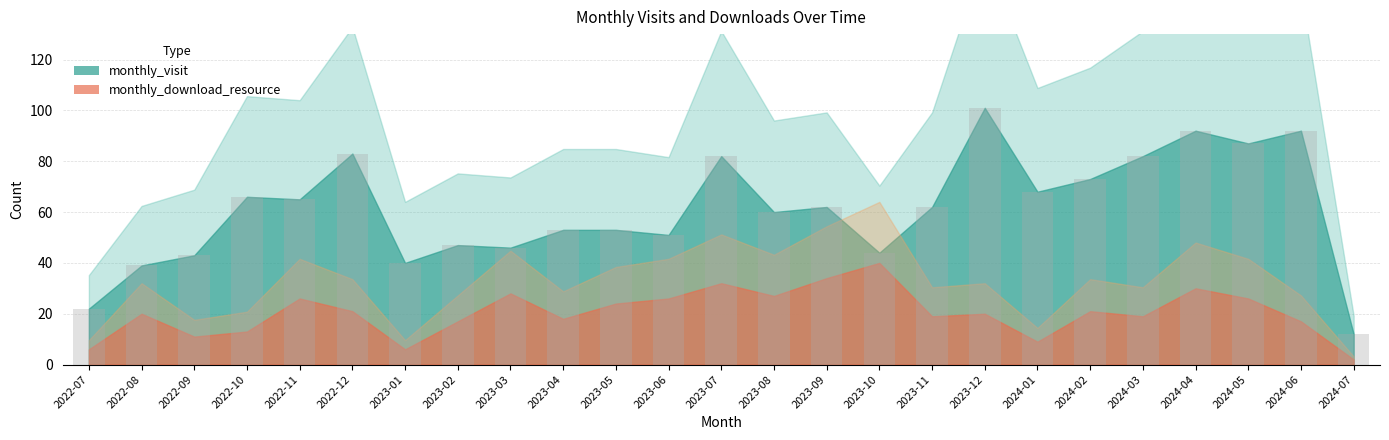

What is the difference between the values at 2022-07 and 2023-06?

29